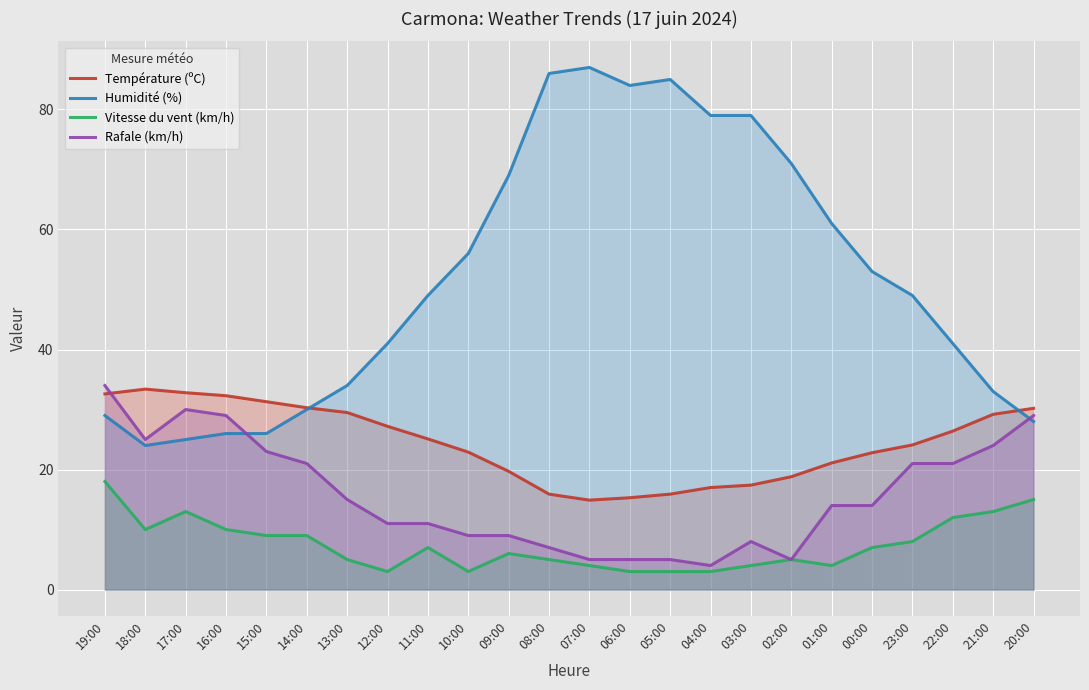

How many values in the Humidité (%) series are below 49?

11